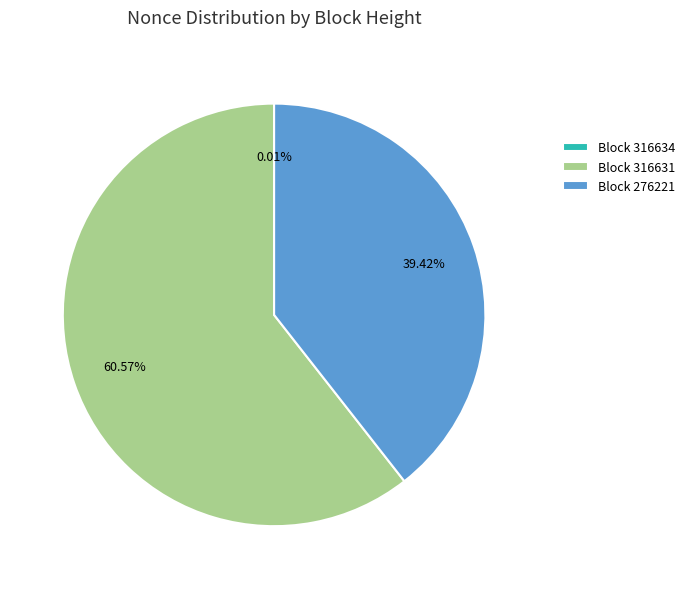

Is Block 316631 the majority of the pie?

Yes